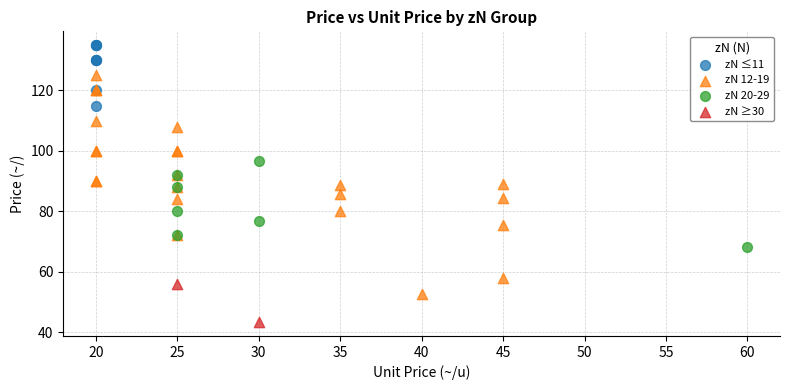

What are all the series names shown in the legend?

zN ≤11, zN 12-19, zN 20-29, zN ≥30